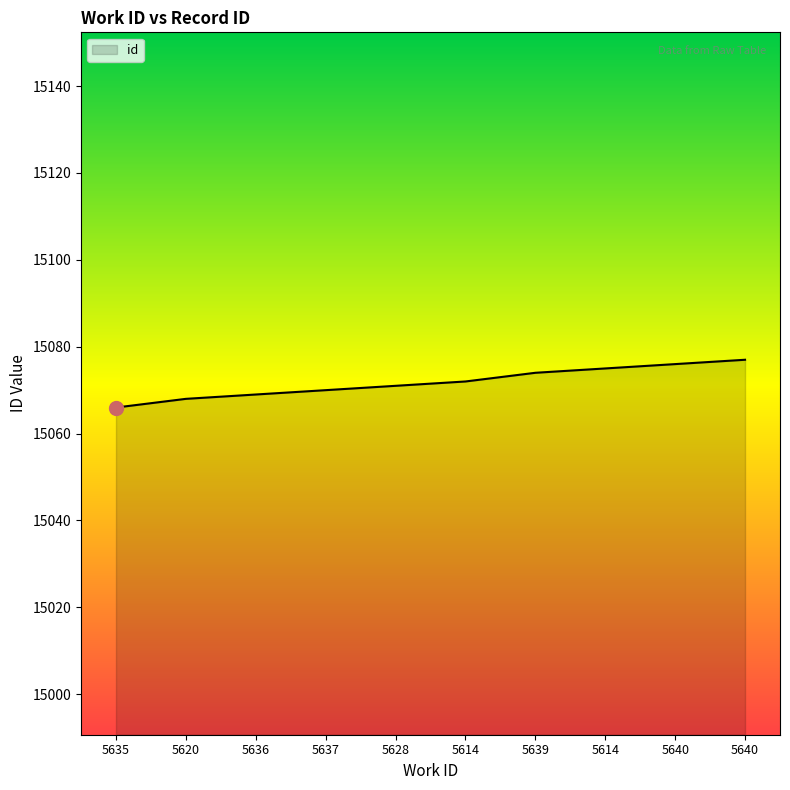

Where does the data first go above 15072?

5639